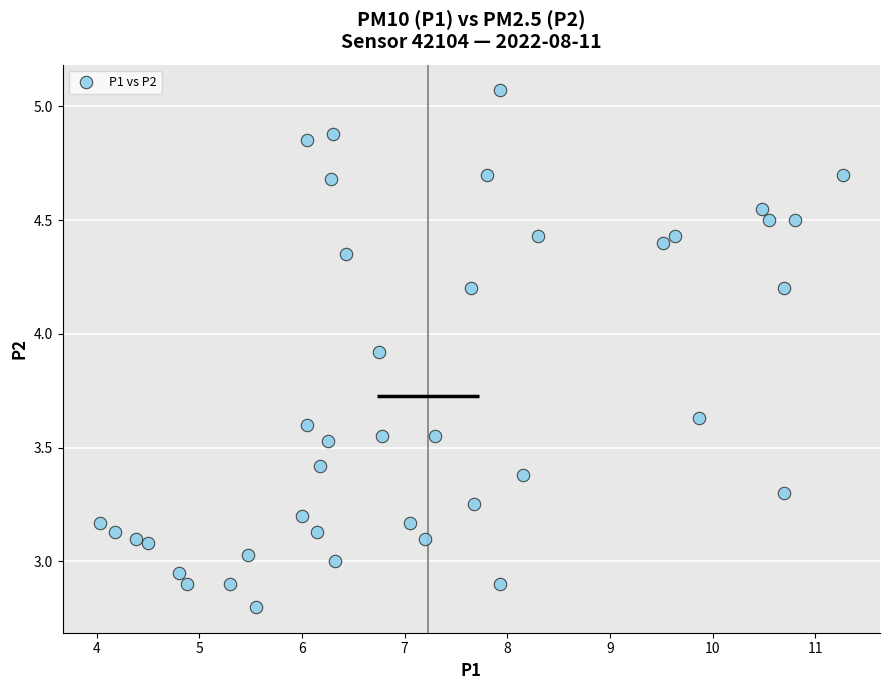

What is the range of X values (max minus min)?

7.2